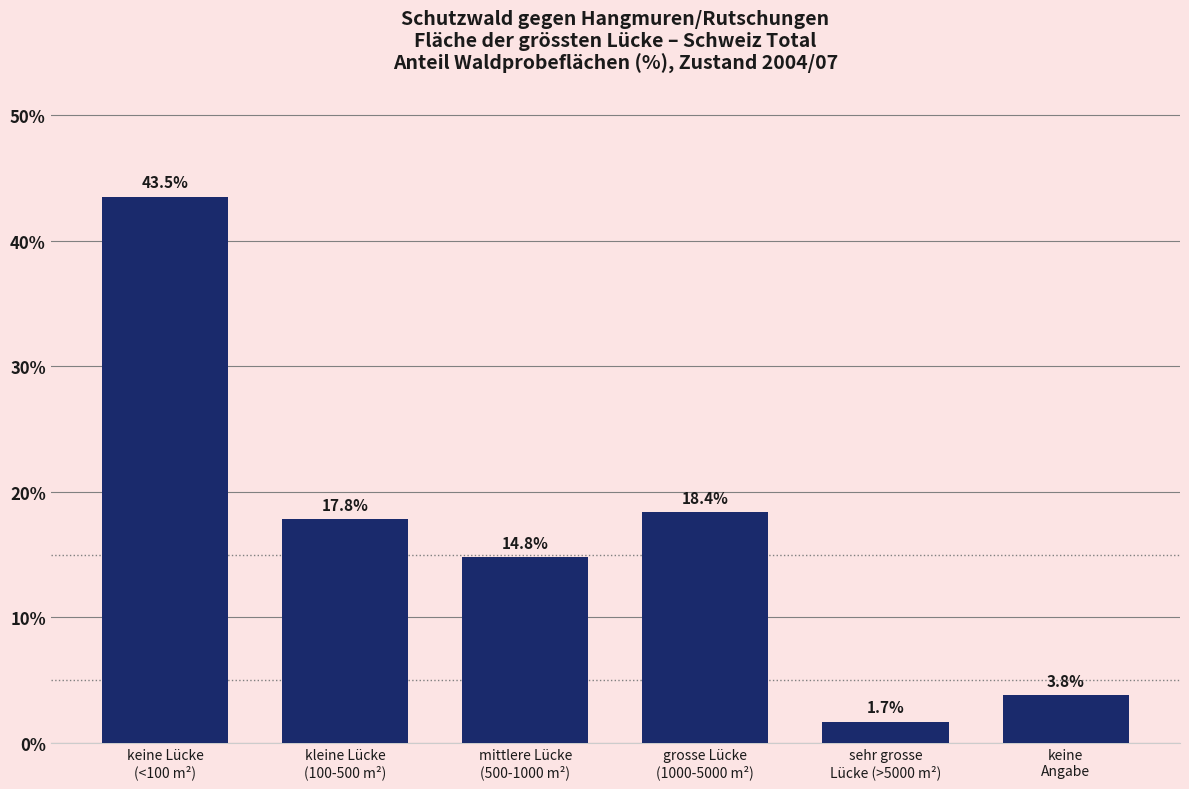

Reading right to left, list all the values displayed in this chart.

3.8	1.7	18.4	14.8	17.8	43.5